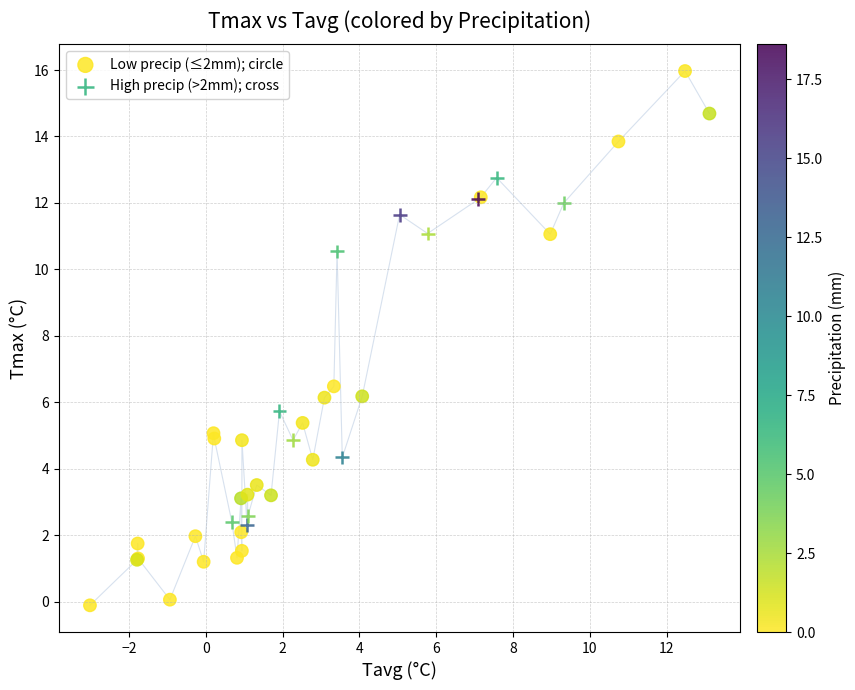

Which series has the largest Y range (max minus min)?

Low precip (≤2mm); circle